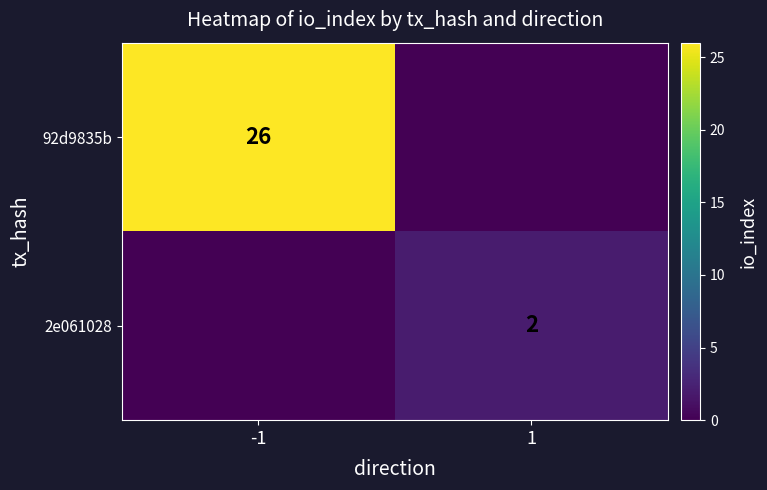

The 2e061028 series shows 3 at 1. True or false?

False